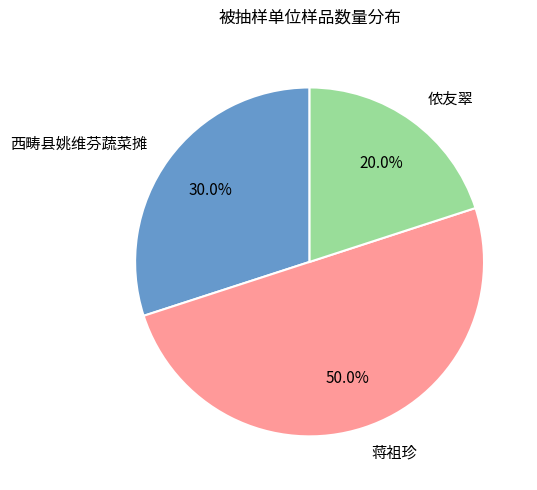

To the nearest percent, what is the difference between the 蒋祖珍 and 侬友翠 slice percentages?

30%